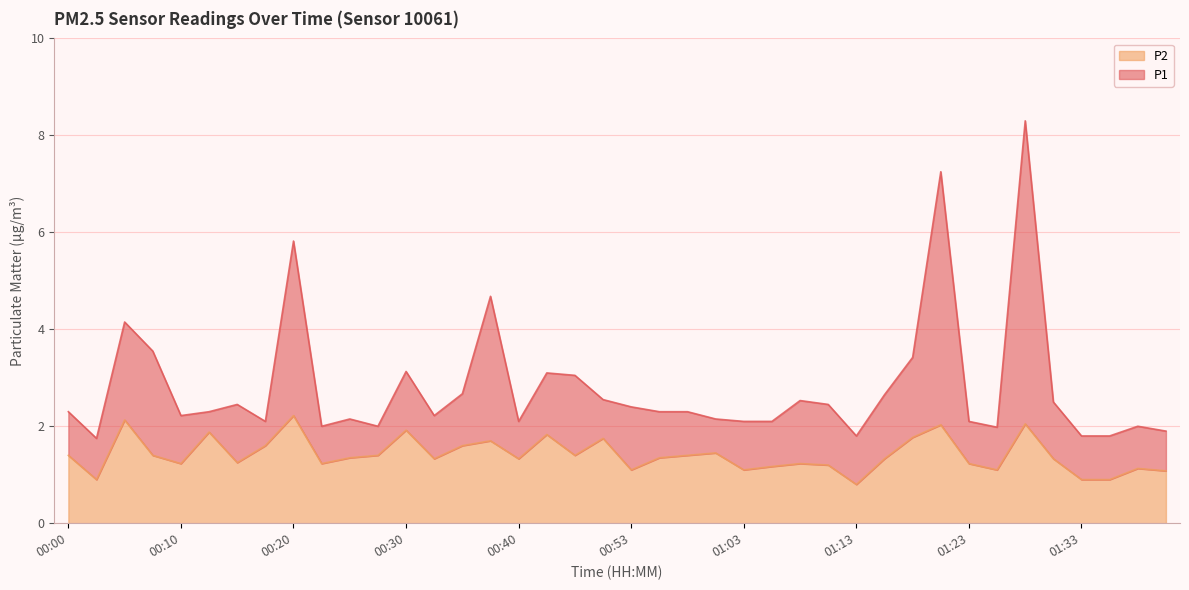

How many lines are shown in the chart?

2